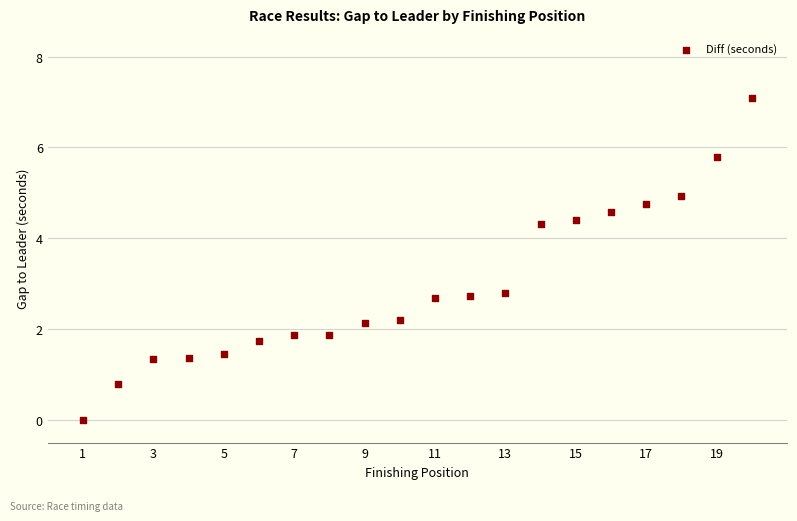

What is the range of Y values (max minus min)?

7.1